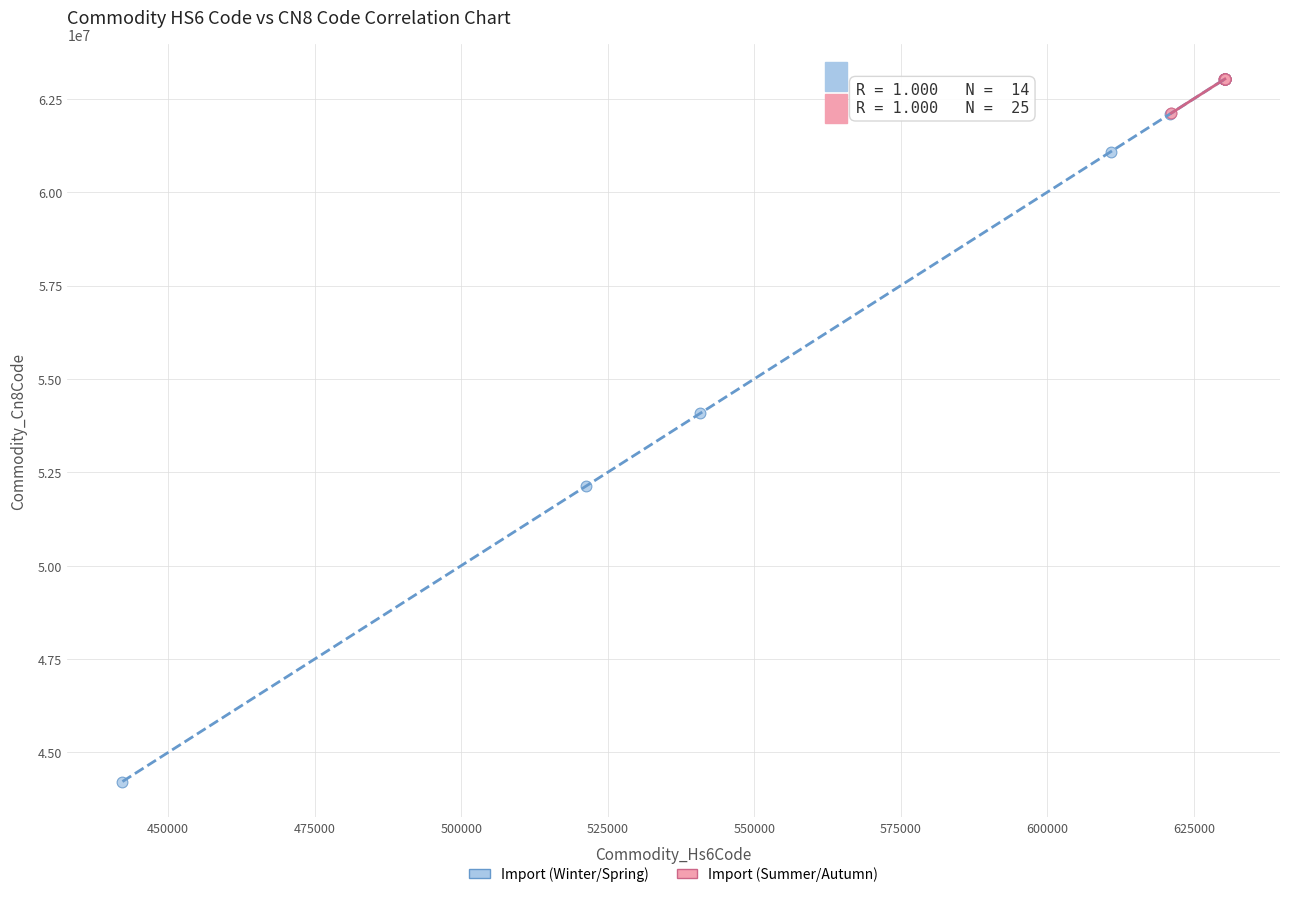

Which series has the widest spread of Y values?

Import (Winter/Spring)